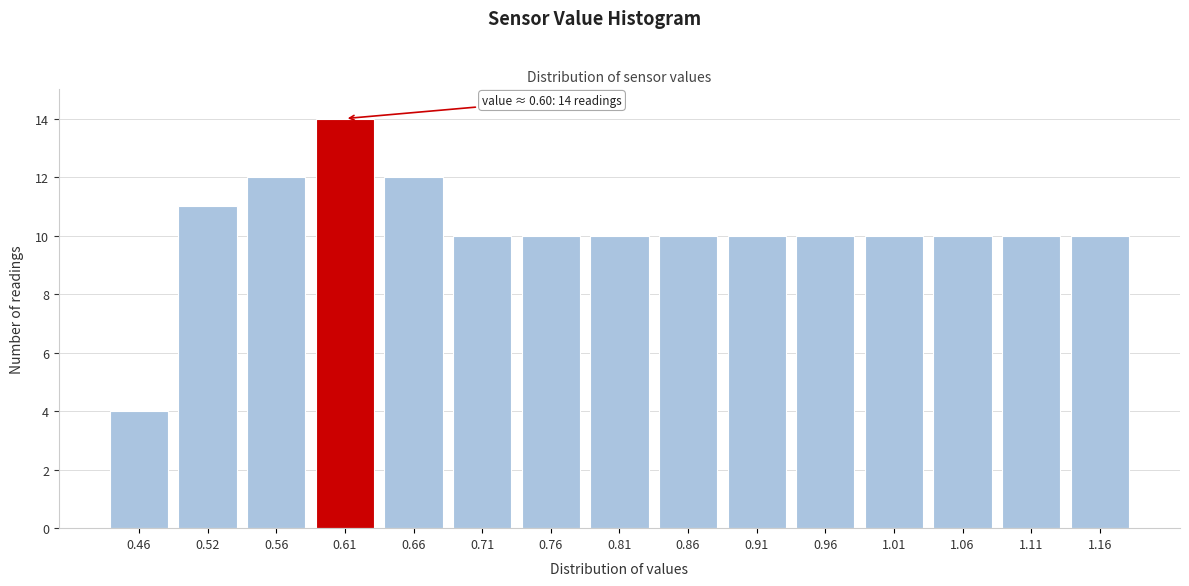

Reading left to right, extract all data points from this chart.

0.46=4	0.52=11	0.56=12	0.61=14	0.66=12	0.71=10	0.76=10	0.81=10	0.86=10	0.91=10	0.96=10	1.01=10	1.06=10	1.11=10	1.16=10